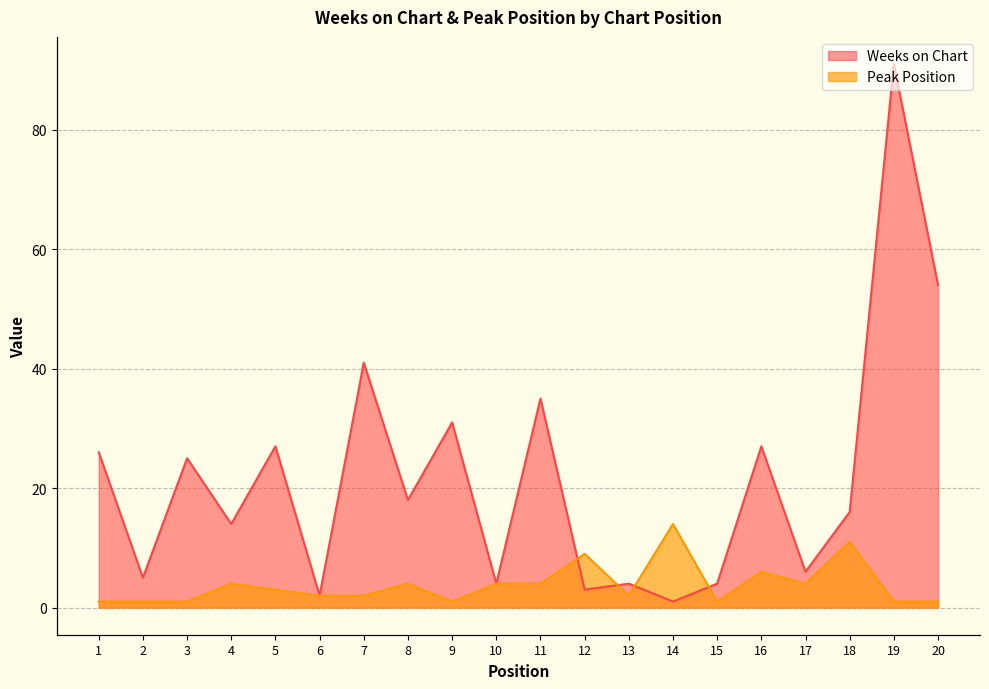

At 3, list the series in order from largest to smallest.

Weeks on Chart, Peak Position